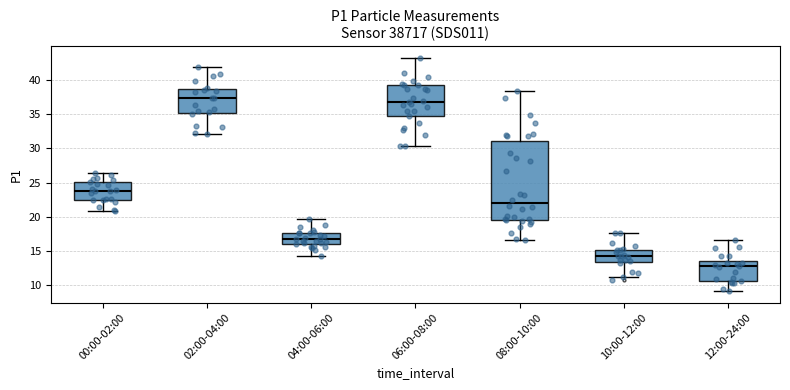

Which box's median line is the highest?

02:00-04:00